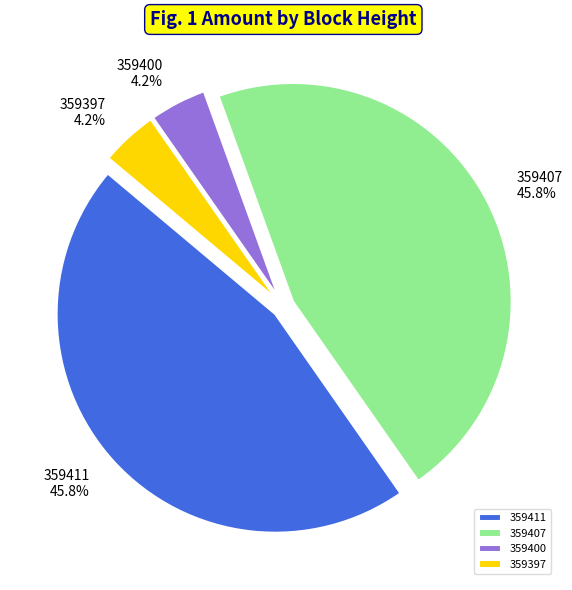

Count the number of slices in the pie.

4